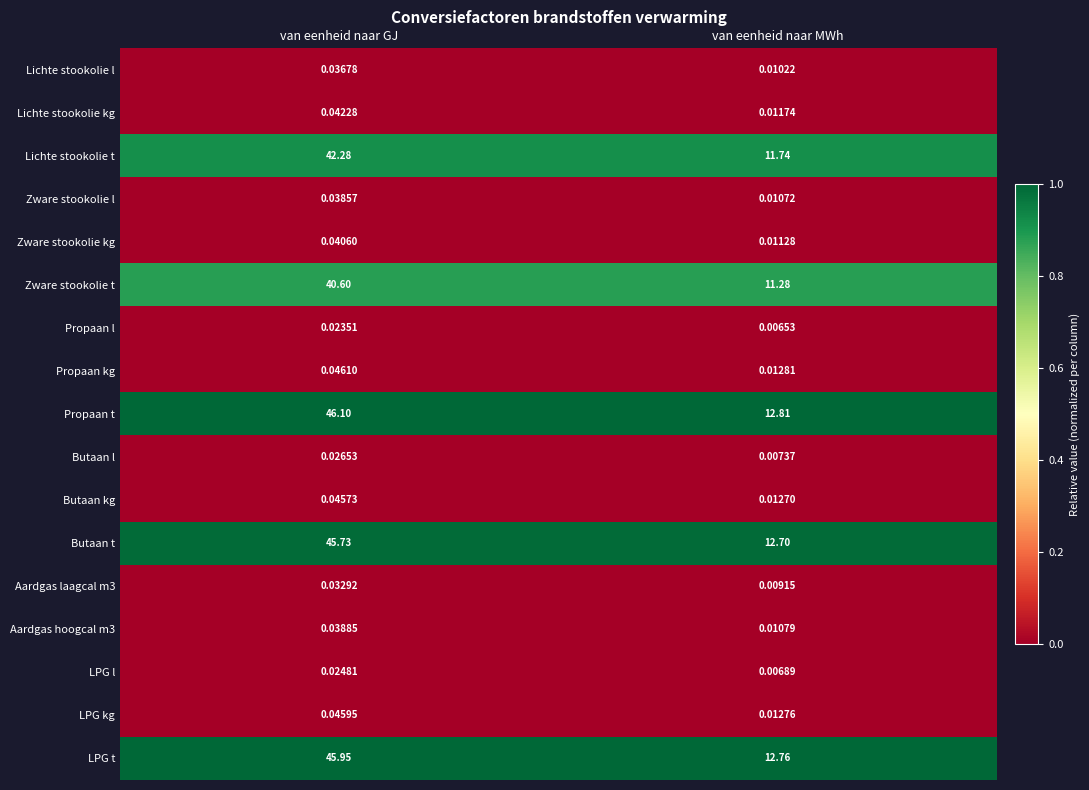

Which series has the widest spread of values?

Propaan t